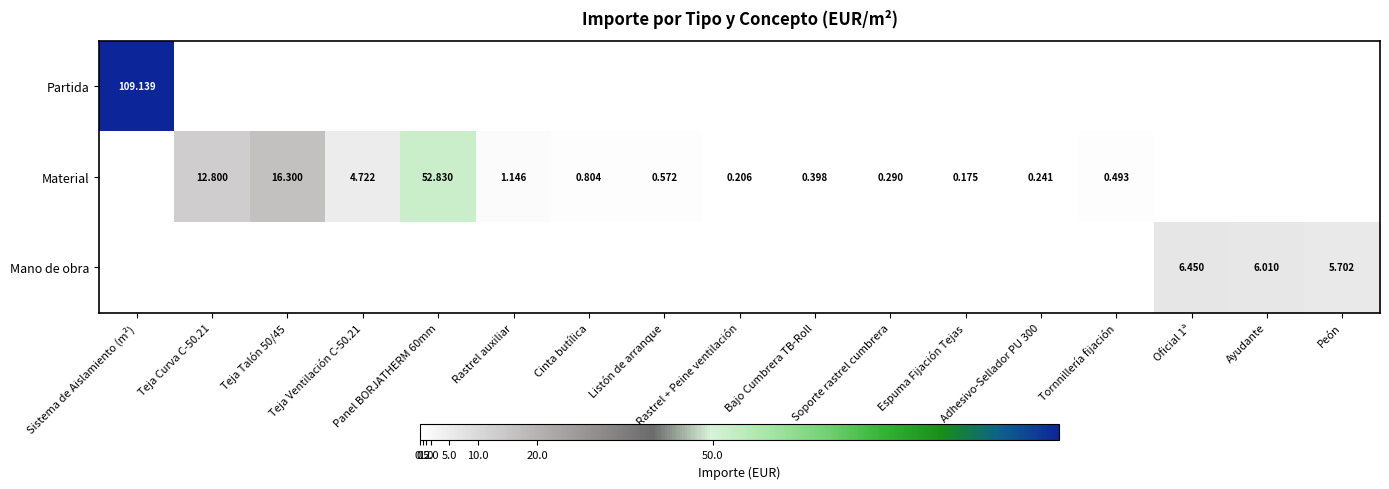

At Teja Talón 50/45, list the series in order from largest to smallest.

Material, Partida, Mano de obra